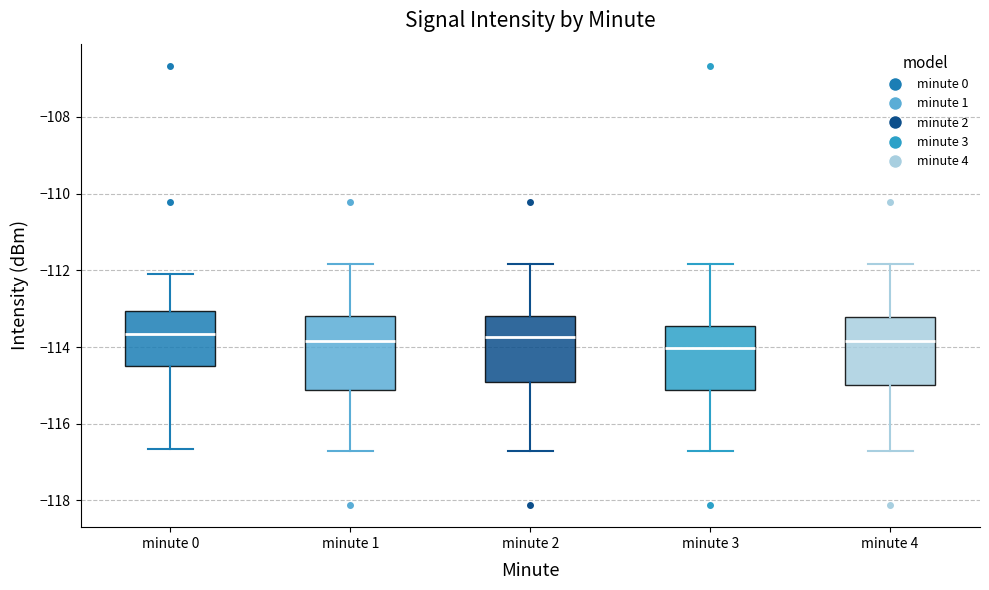

Where does the upper whisker of the box for minute 2 end on the y-axis? The values are not printed on the chart, so give them approximately, as read against the axis.

-111.8